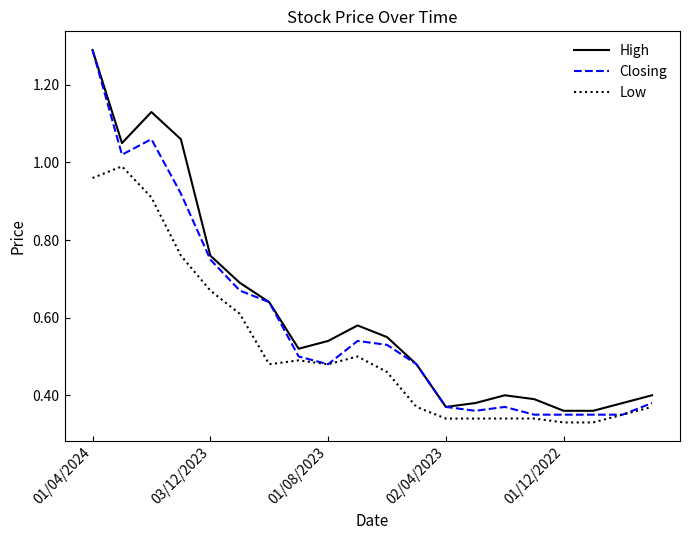

How many series are shown in this chart?

3